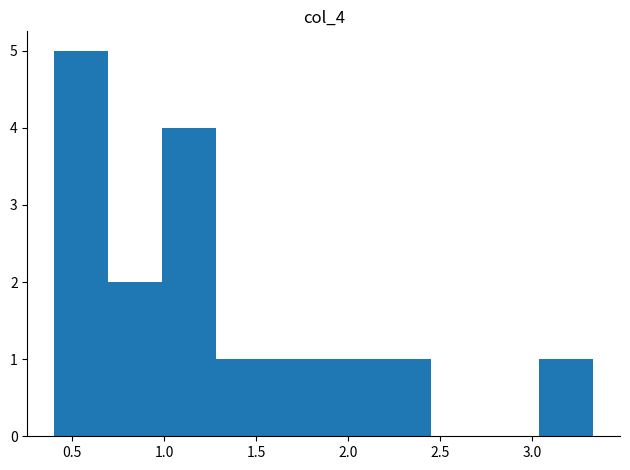

Which range on the x-axis has the tallest bar?

0.40 to 0.70